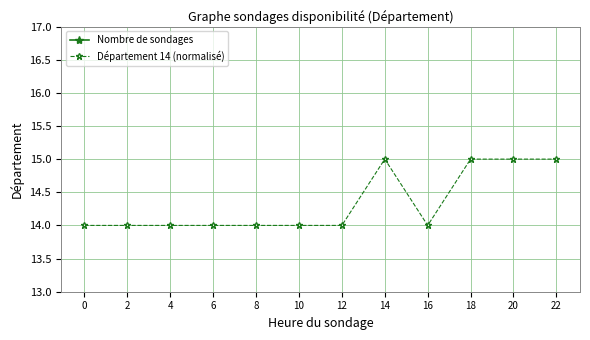

The Département 14 (normalisé) series shows 14 at 8. True or false?

True